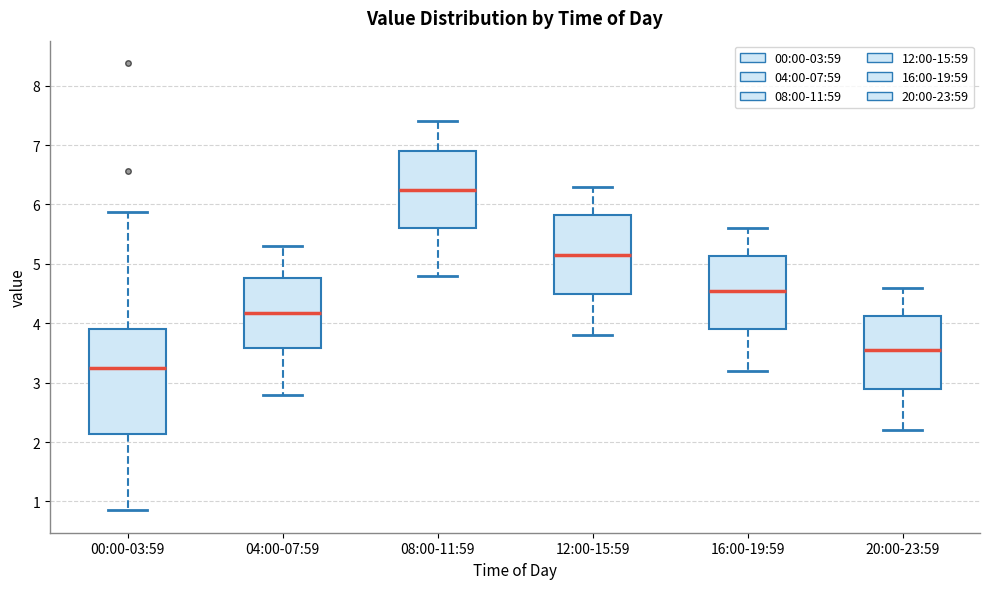

Reading left to right, read every box against the y-axis: the position of its median line, the range the box covers, and the ends of its whiskers. The values are not printed on the chart, so give them approximately, as read against the axis.

00:00-03:59: median 3.3, box 2.1 to 3.9, whiskers 0.9 to 5.9
04:00-07:59: median 4.2, box 3.6 to 4.8, whiskers 2.8 to 5.3
08:00-11:59: median 6.3, box 5.6 to 6.9, whiskers 4.8 to 7.4
12:00-15:59: median 5.2, box 4.5 to 5.8, whiskers 3.8 to 6.3
16:00-19:59: median 4.6, box 3.9 to 5.1, whiskers 3.2 to 5.6
20:00-23:59: median 3.6, box 2.9 to 4.1, whiskers 2.2 to 4.6